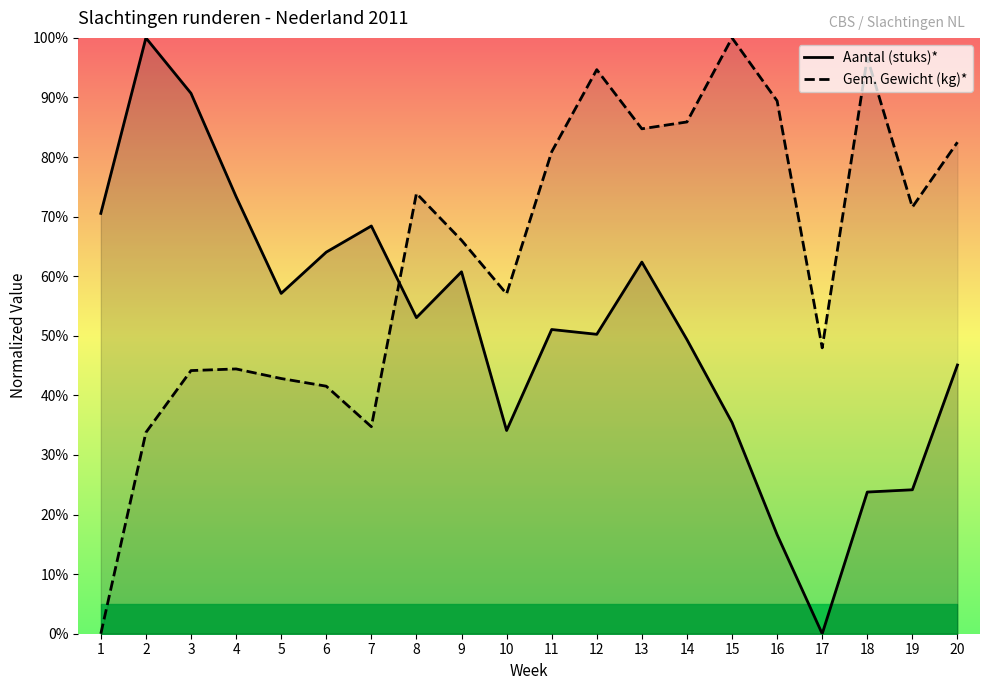

Reading left to right, transcribe all the data shown in this chart.

Aantal (stuks)*: 1=70.5	2=100.0	3=90.7	4=73.4	5=57.1	6=64.0	7=68.4	8=53.1	9=60.7	10=34.1	11=51.1	12=50.3	13=62.4	14=49.4	15=35.5	16=16.6	17=0.0	18=23.8	19=24.2	20=45.1
Gem. Gewicht (kg)*: 1=0.0	2=33.8	3=44.2	4=44.4	5=42.8	6=41.5	7=34.7	8=73.9	9=66.0	10=57.0	11=80.9	12=94.7	13=84.7	14=85.9	15=100.0	16=89.4	17=48.0	18=96.7	19=71.6	20=82.5